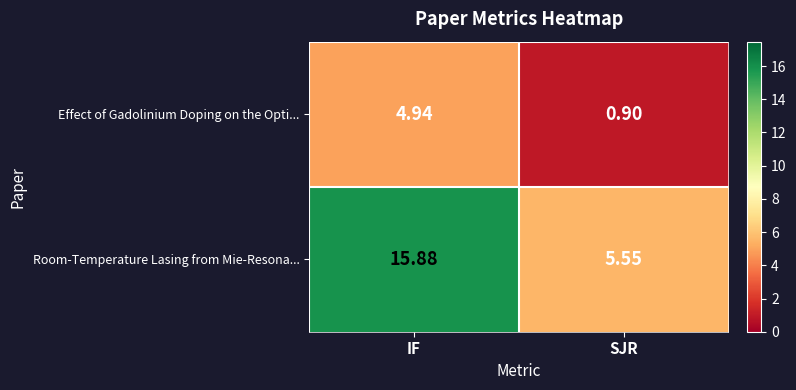

Which series has the largest total across all categories?

Room-Temperature Lasing from Mie-Resona...